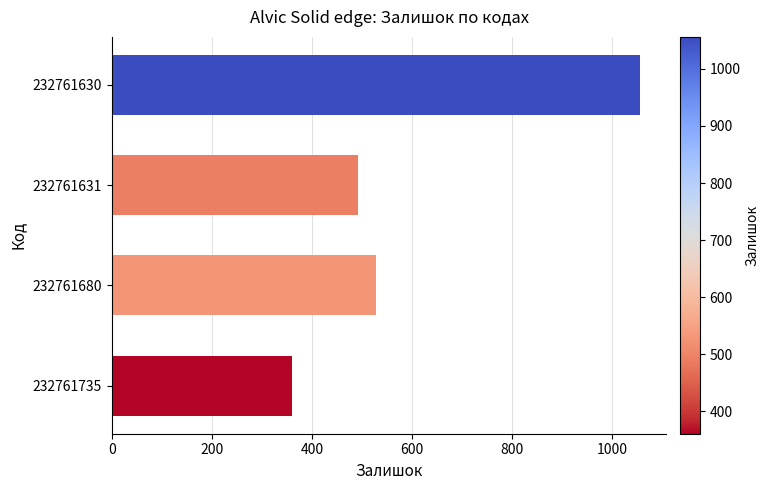

The chart shows a value of 835 at 232761631. True or false?

False